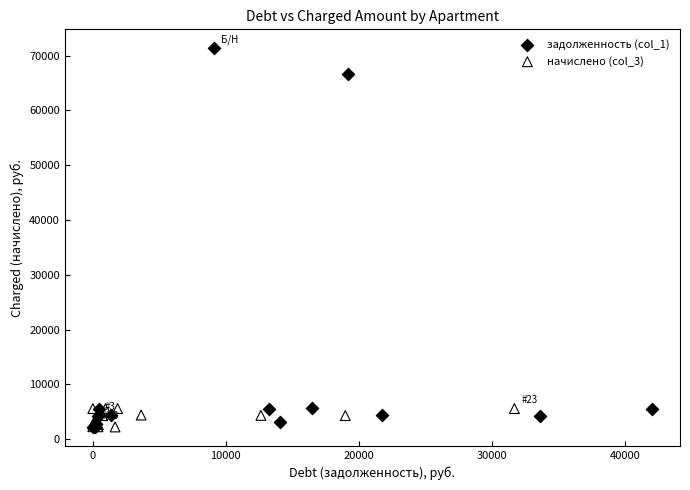

Which series contains the highest Y value?

задолженность (col_1)